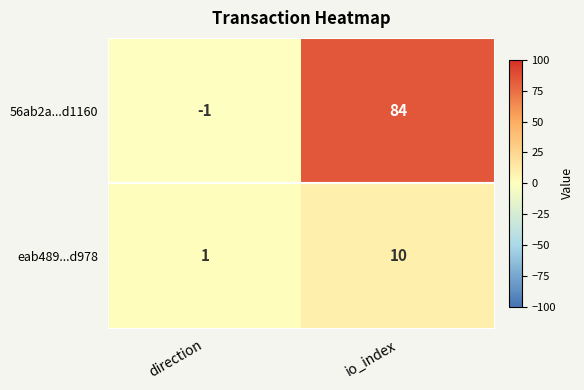

At which category is the sum across all series the highest?

io_index